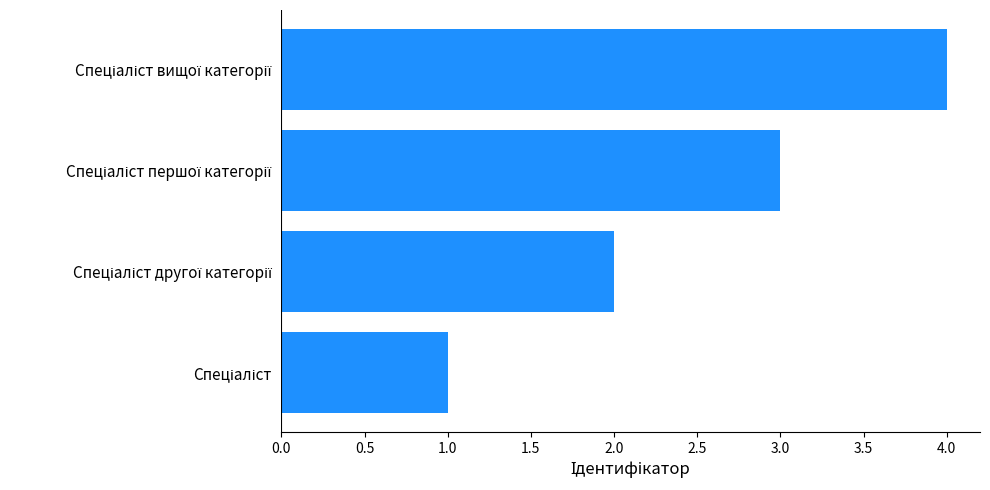

What is the sum of all values?

10